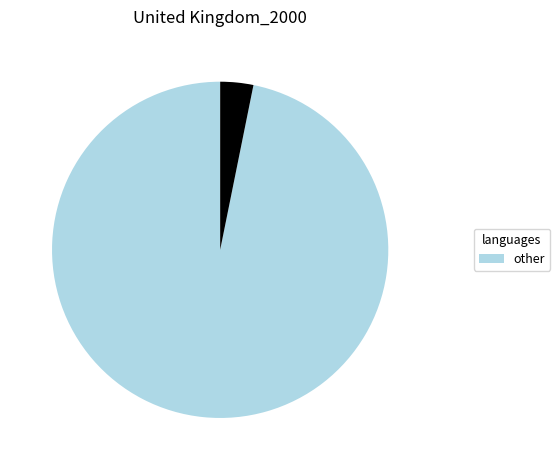

How many slices are in this pie chart?

2